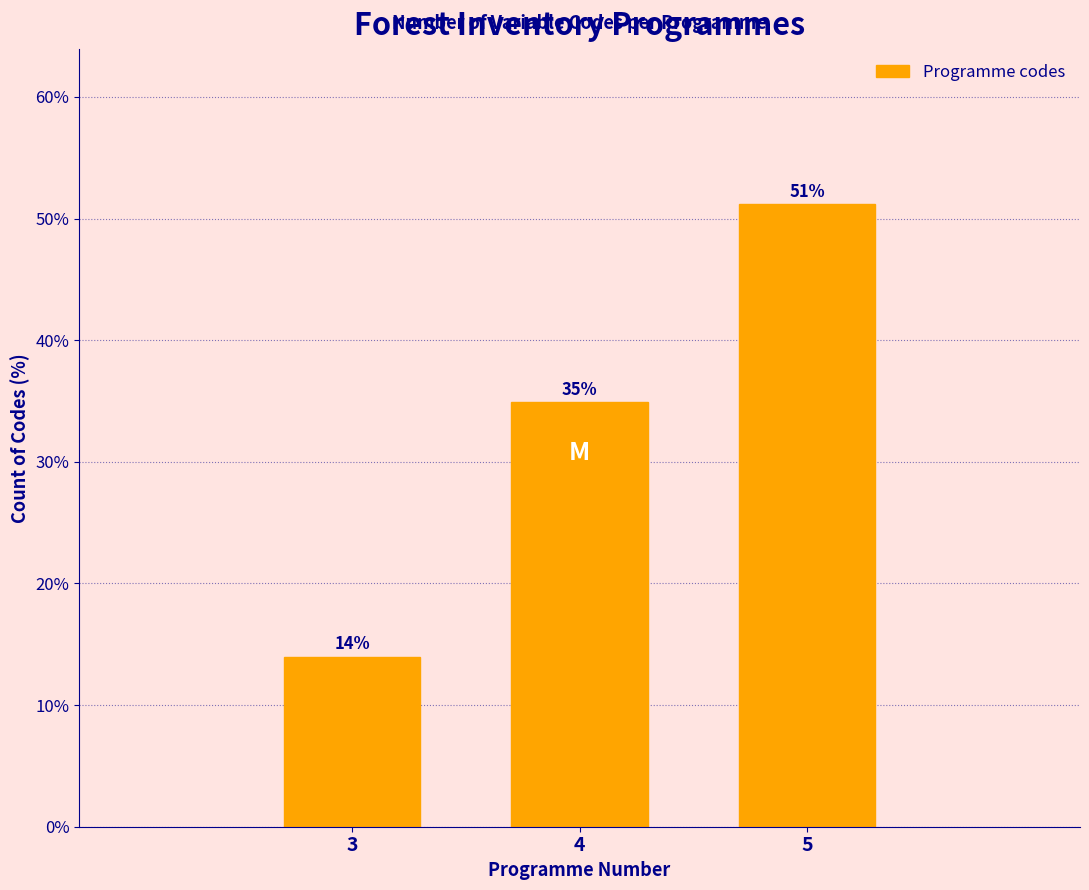

What is the smallest value displayed?

14.0